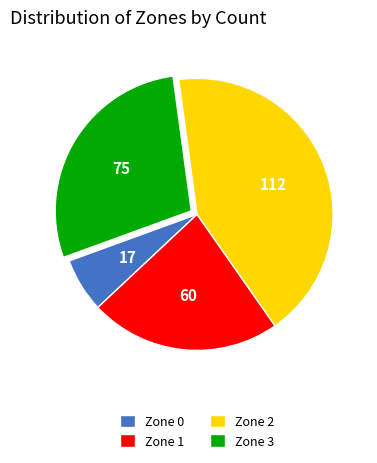

Which category has the biggest portion of the pie?

Zone 2